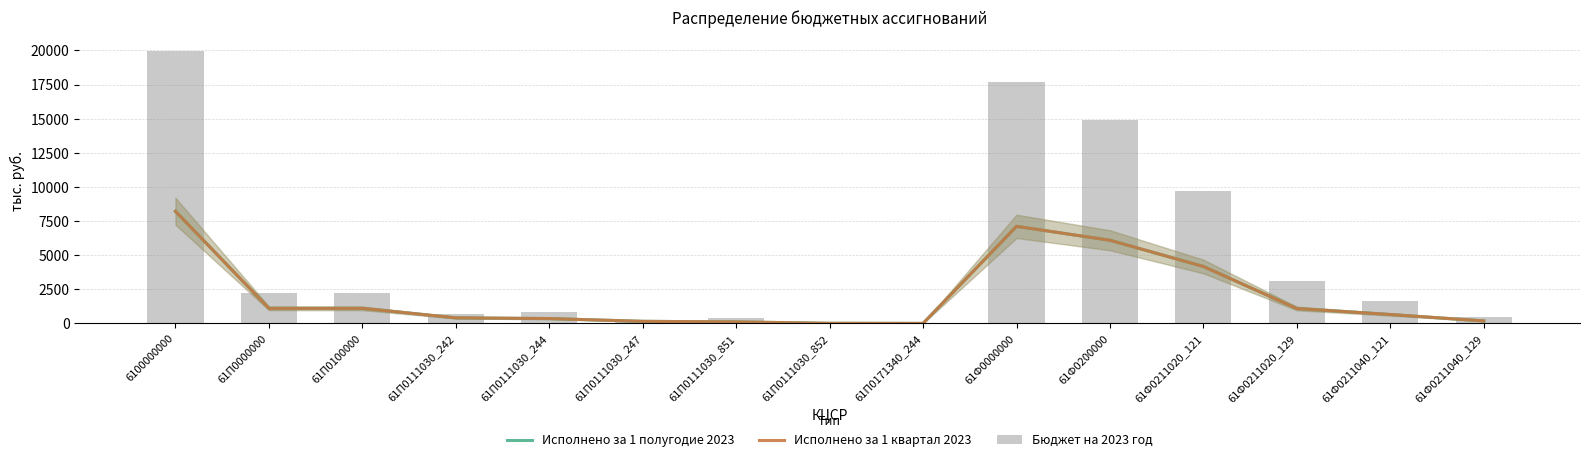

What is the label of the 2nd bar from the left?

61П0000000